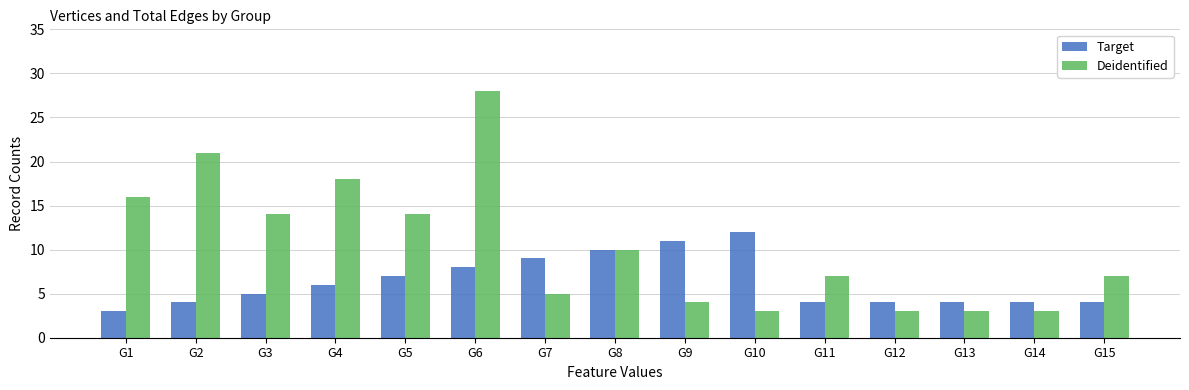

Is it true that Deidentified equals 4 at G9?

True